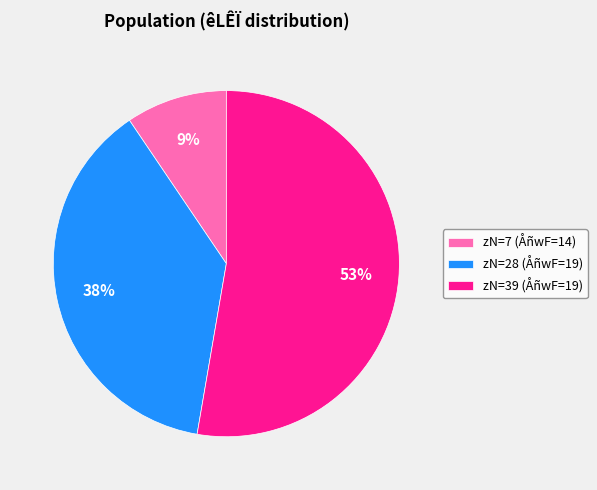

Which slice represents more than half of the pie?

zN=39 (ÅñwF=19)